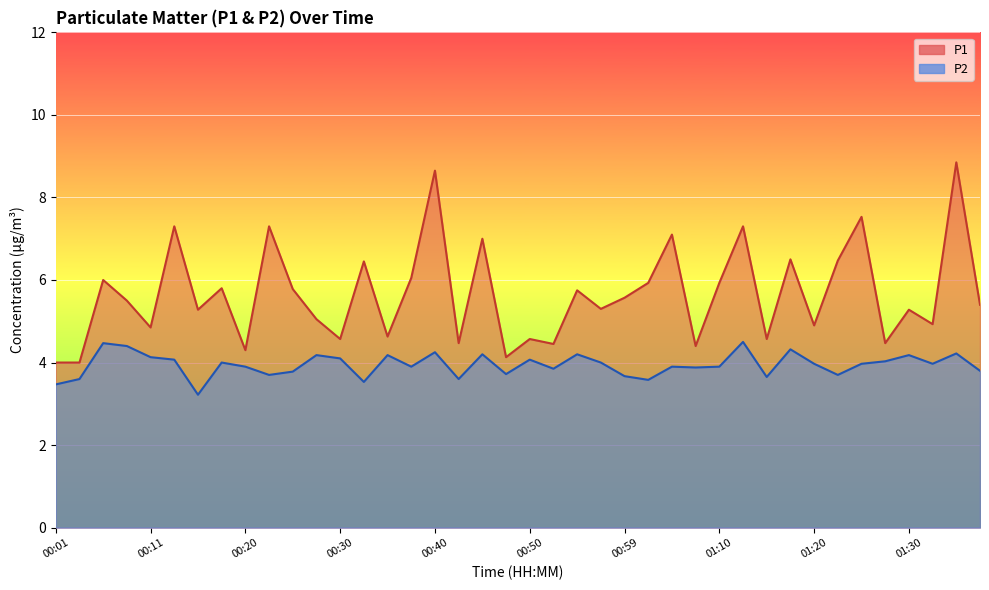

The P2 series shows 1.9 at 00:42. True or false?

False